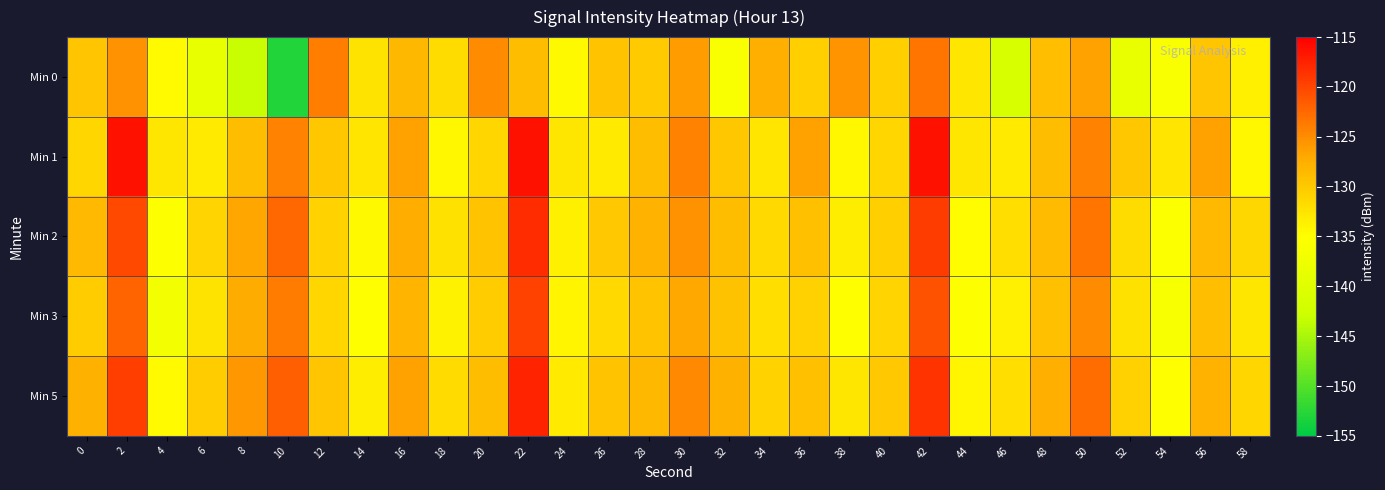

What is the maximum value shown in the chart?

-116.3